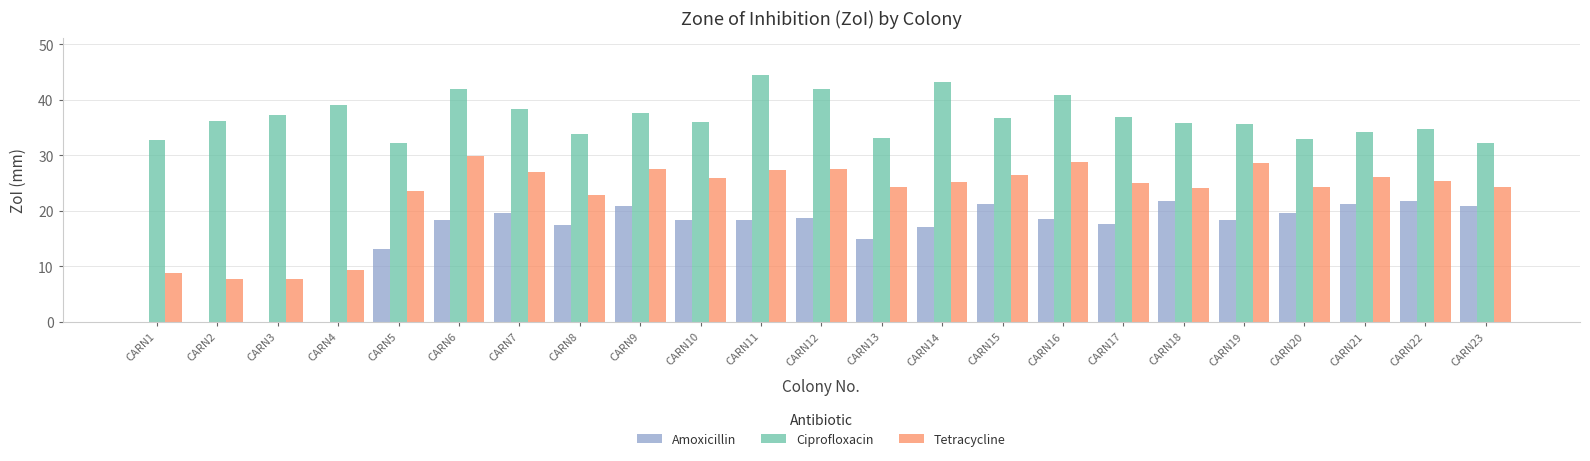

What is the sum of all Amoxicillin values?

358.4